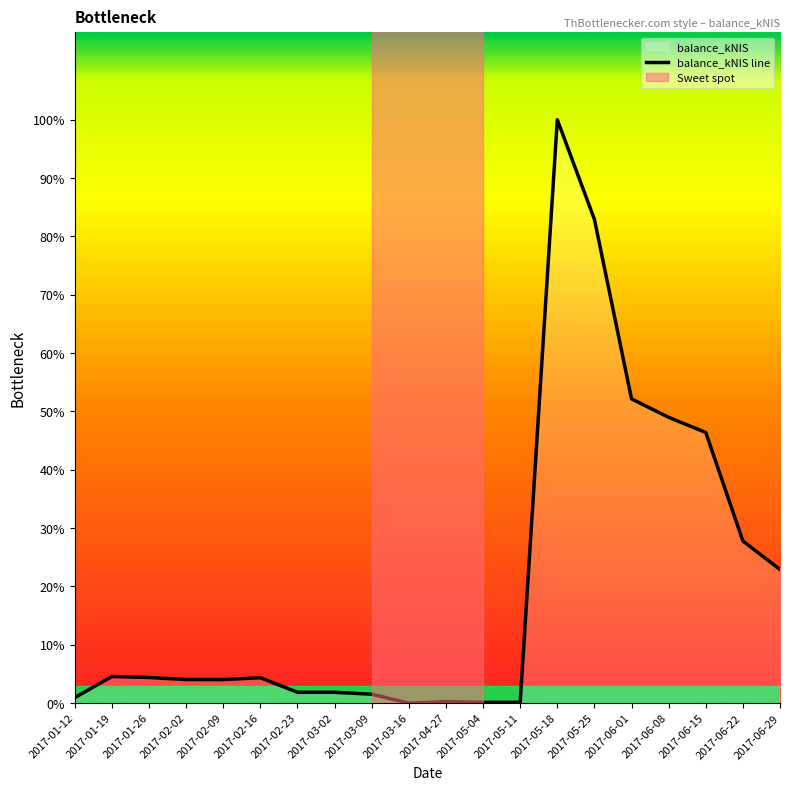

List the labels in order of value, largest first.

2017-05-18, 2017-05-25, 2017-06-01, 2017-06-08, 2017-06-15, 2017-06-22, 2017-06-29, 2017-01-19, 2017-01-26, 2017-02-16, 2017-02-02, 2017-02-09, 2017-02-23, 2017-03-02, 2017-03-09, 2017-01-12, 2017-04-27, 2017-05-11, 2017-05-04, 2017-03-16